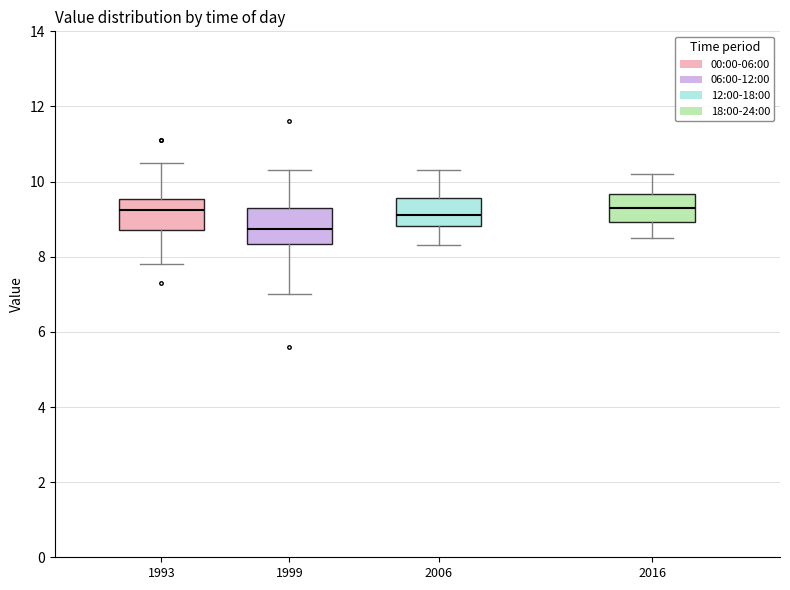

Which box's median line is the lowest?

1999